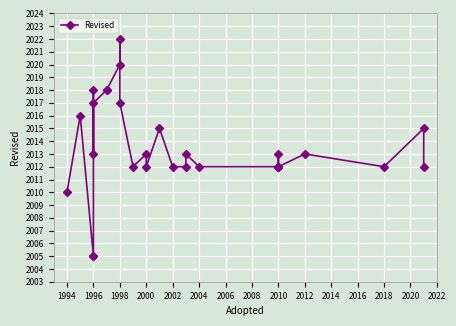

What is the sum of all values?

58393